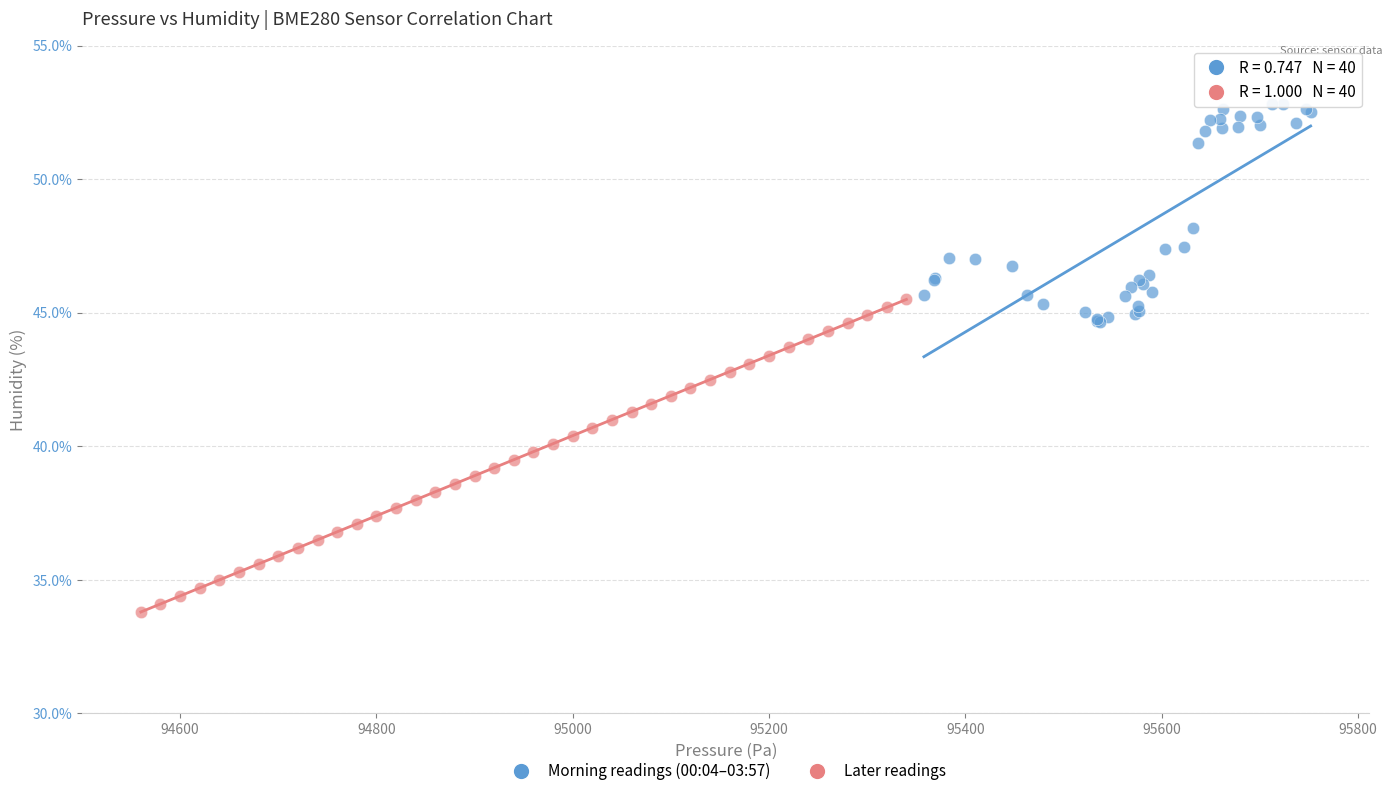

What are all the series names shown in the legend?

Morning readings (00:04–03:57), Later readings